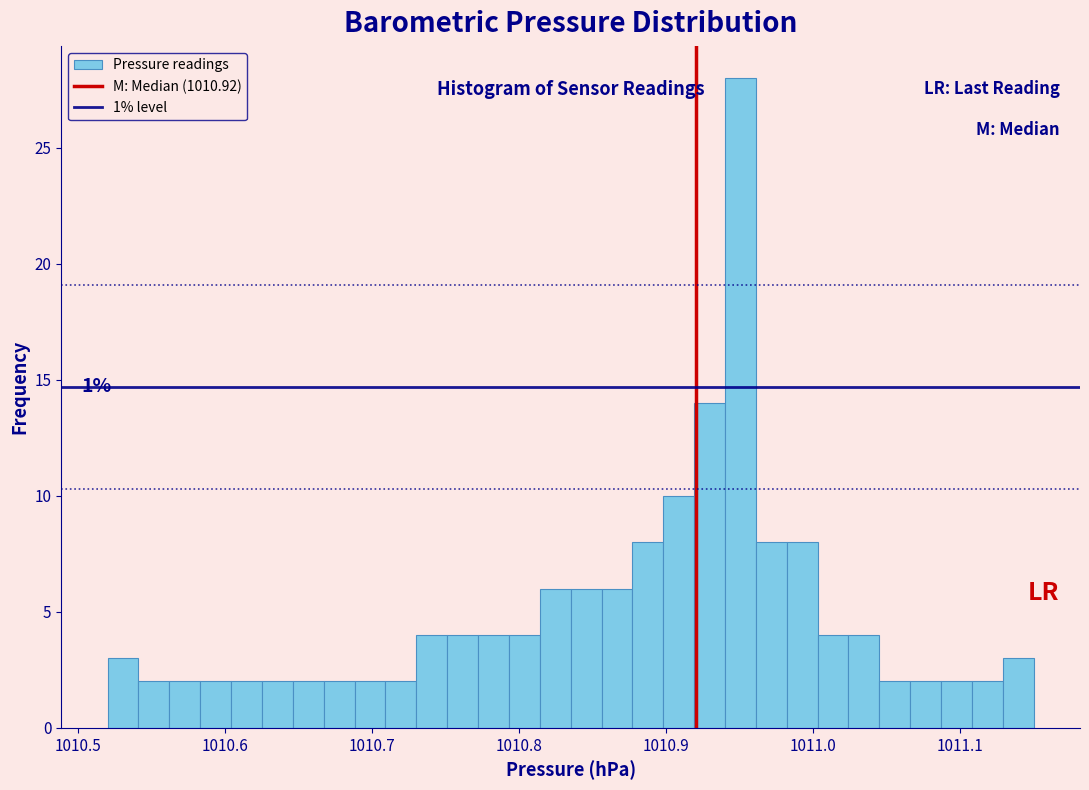

Read against the x-axis, roughly where is the centre of the tallest bar?

1010.95